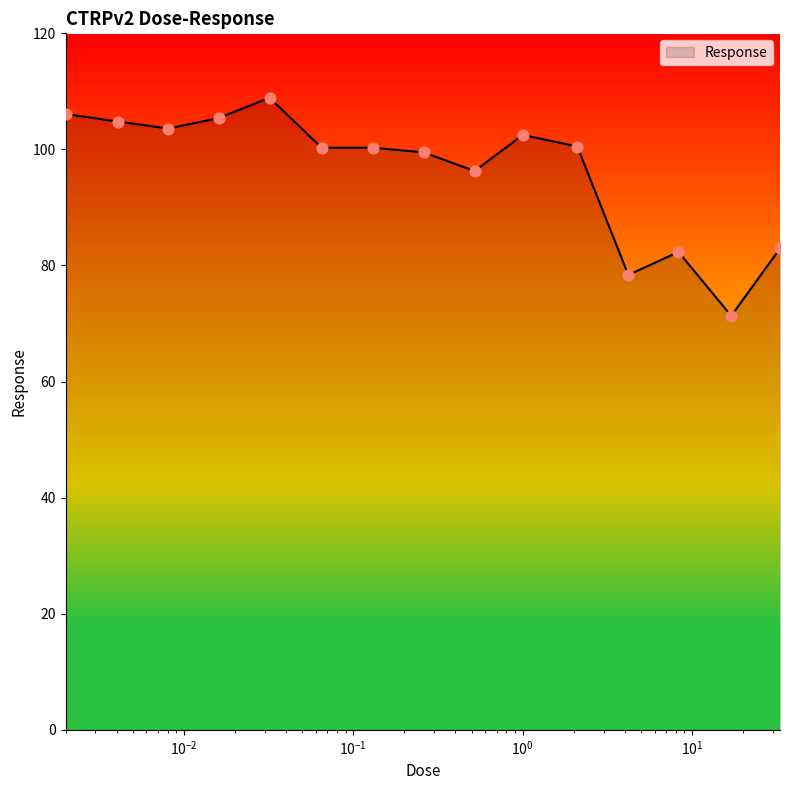

What is the difference between the maximum and minimum values?

37.6